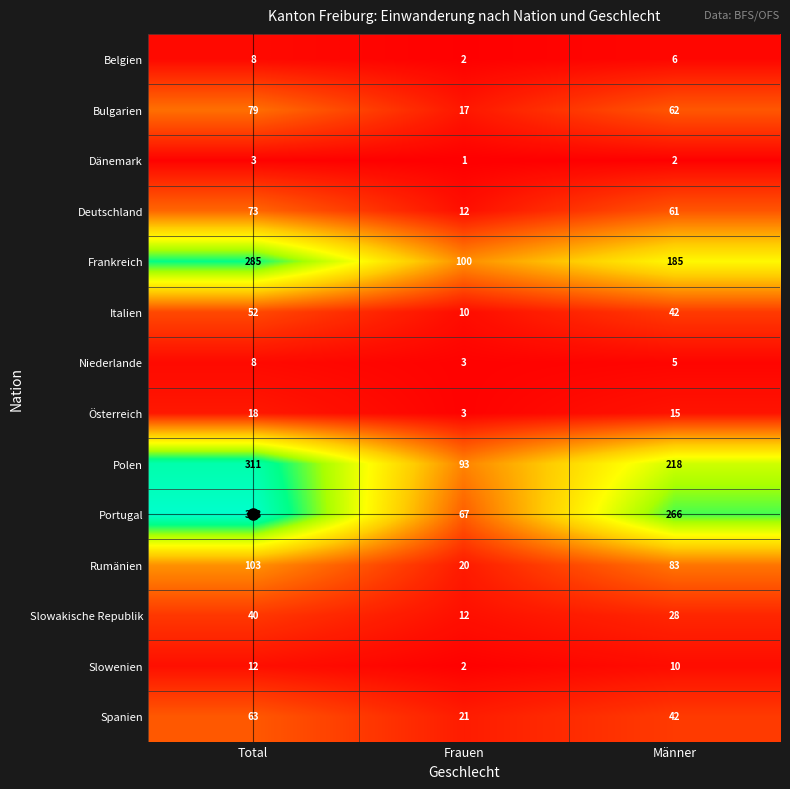

What is the difference between the Deutschland values at Total and Männer?

12